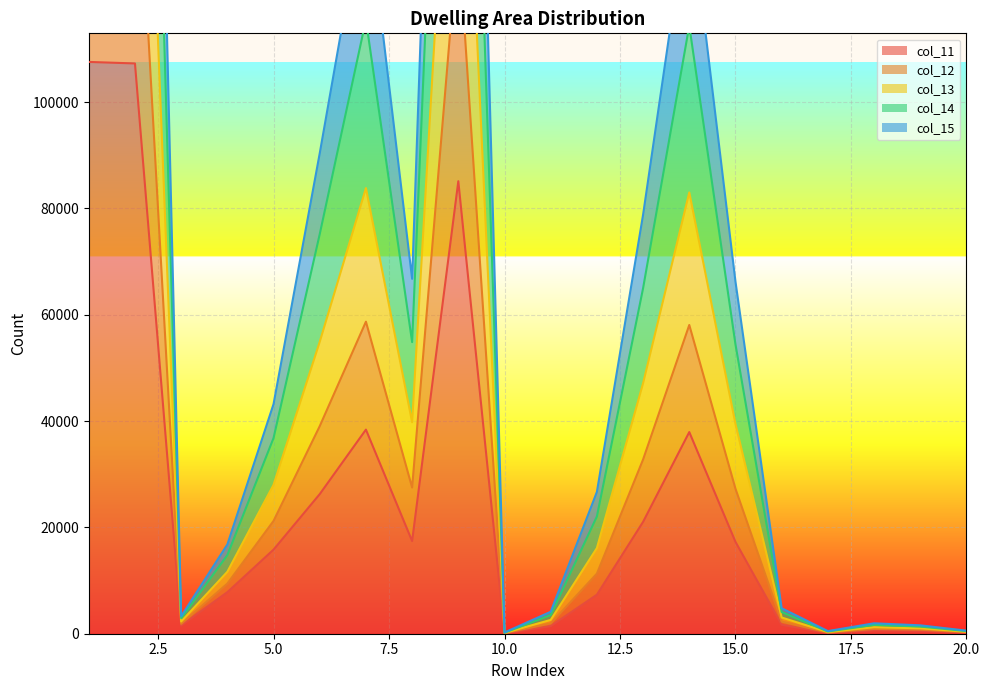

Which series has the largest total across all categories?

col_12